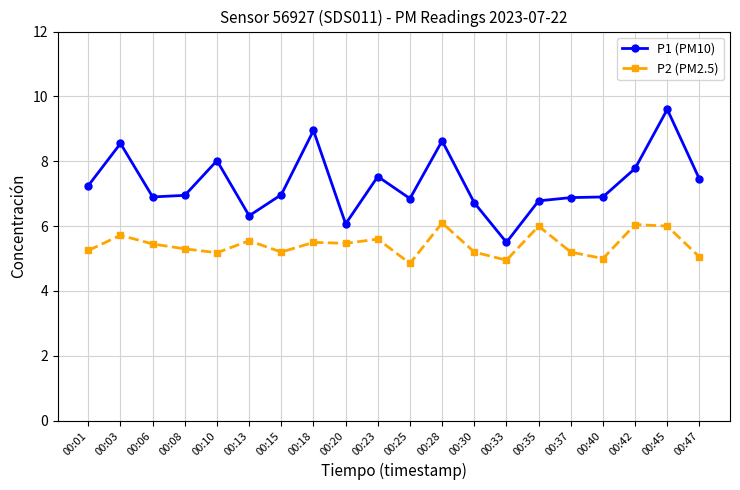

True or false: P2 (PM2.5) and P1 (PM10) intersect in this chart.

False